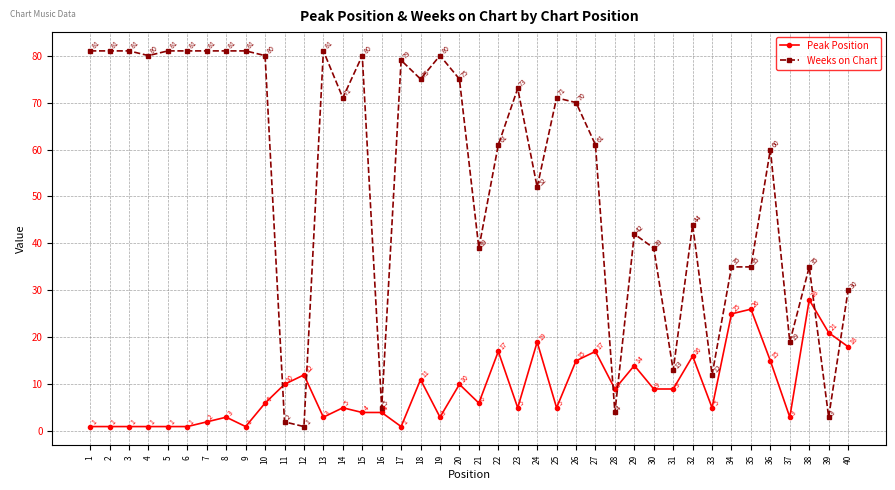

True or false: Peak Position has more than 0 interior local peaks.

True